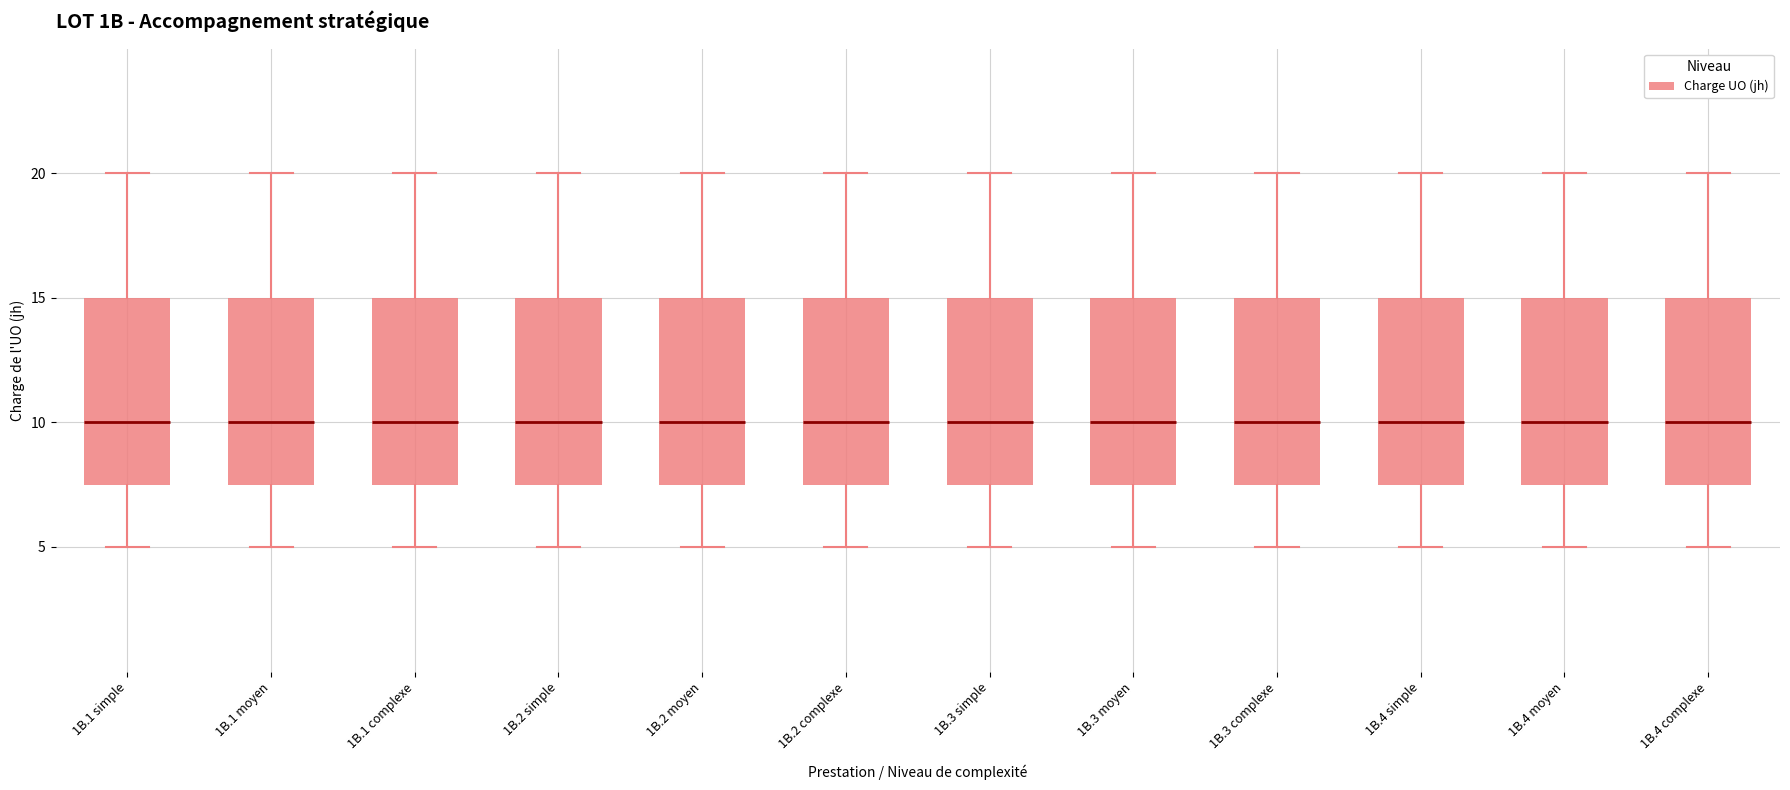

Where does the median line of the box for 1B.4 moyen sit on the y-axis? The values are not printed on the chart, so give them approximately, as read against the axis.

10.0